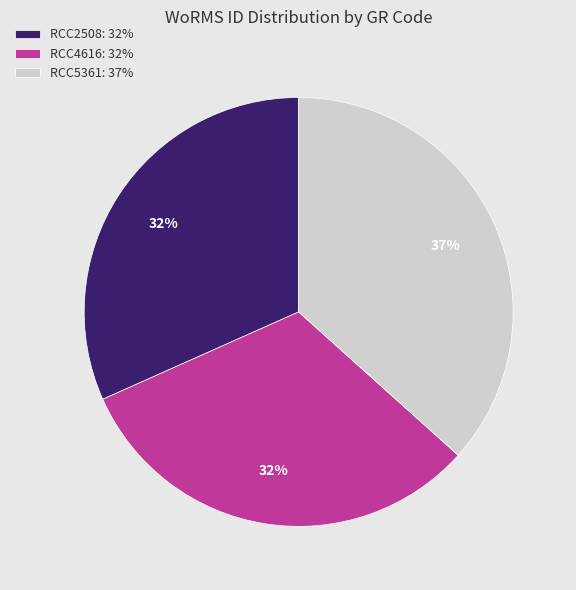

What is the ratio of the value at RCC4616 to the value at RCC2508?

1.0